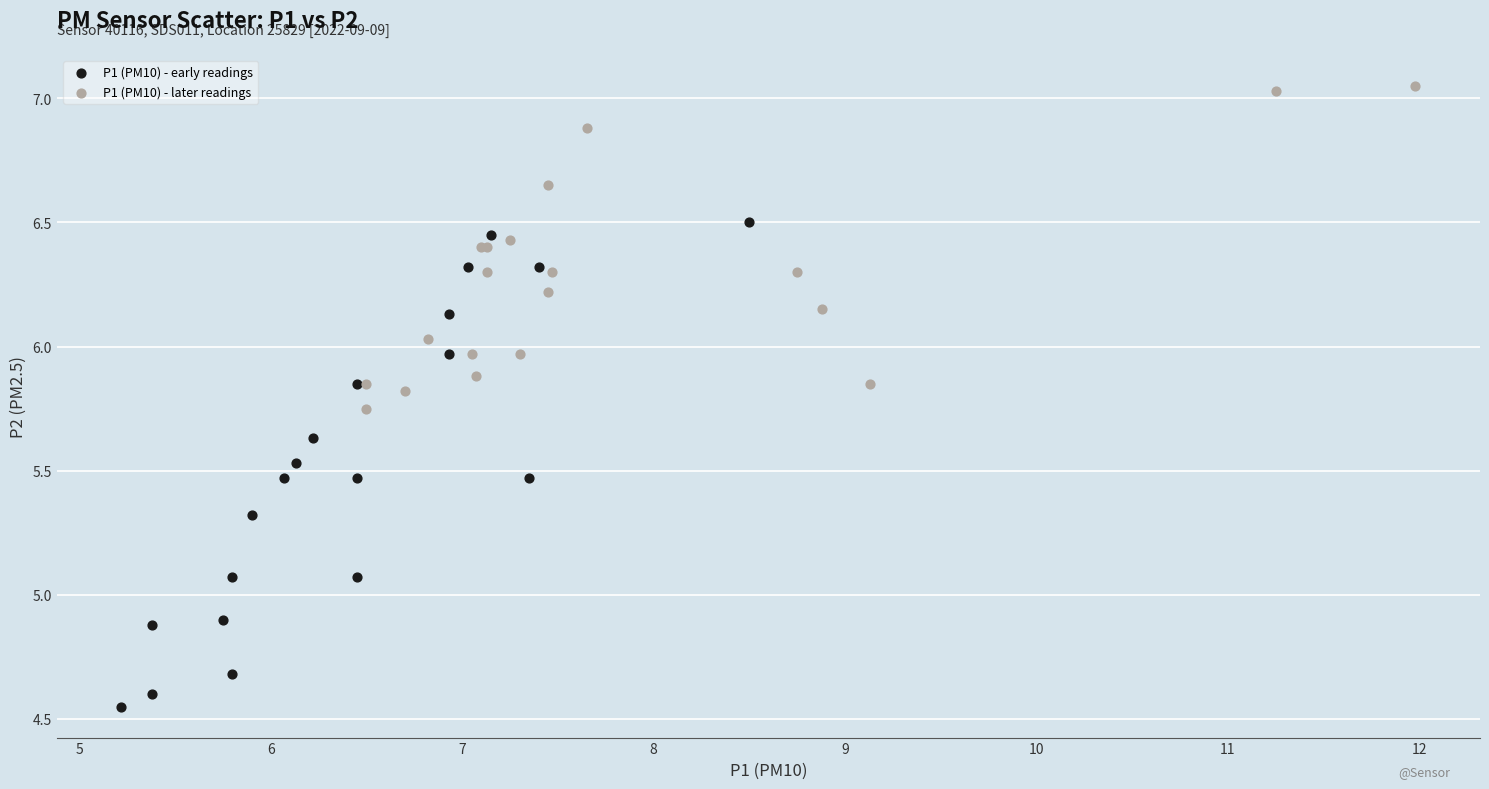

Which series reaches the minimum Y coordinate?

P1 (PM10) - early readings